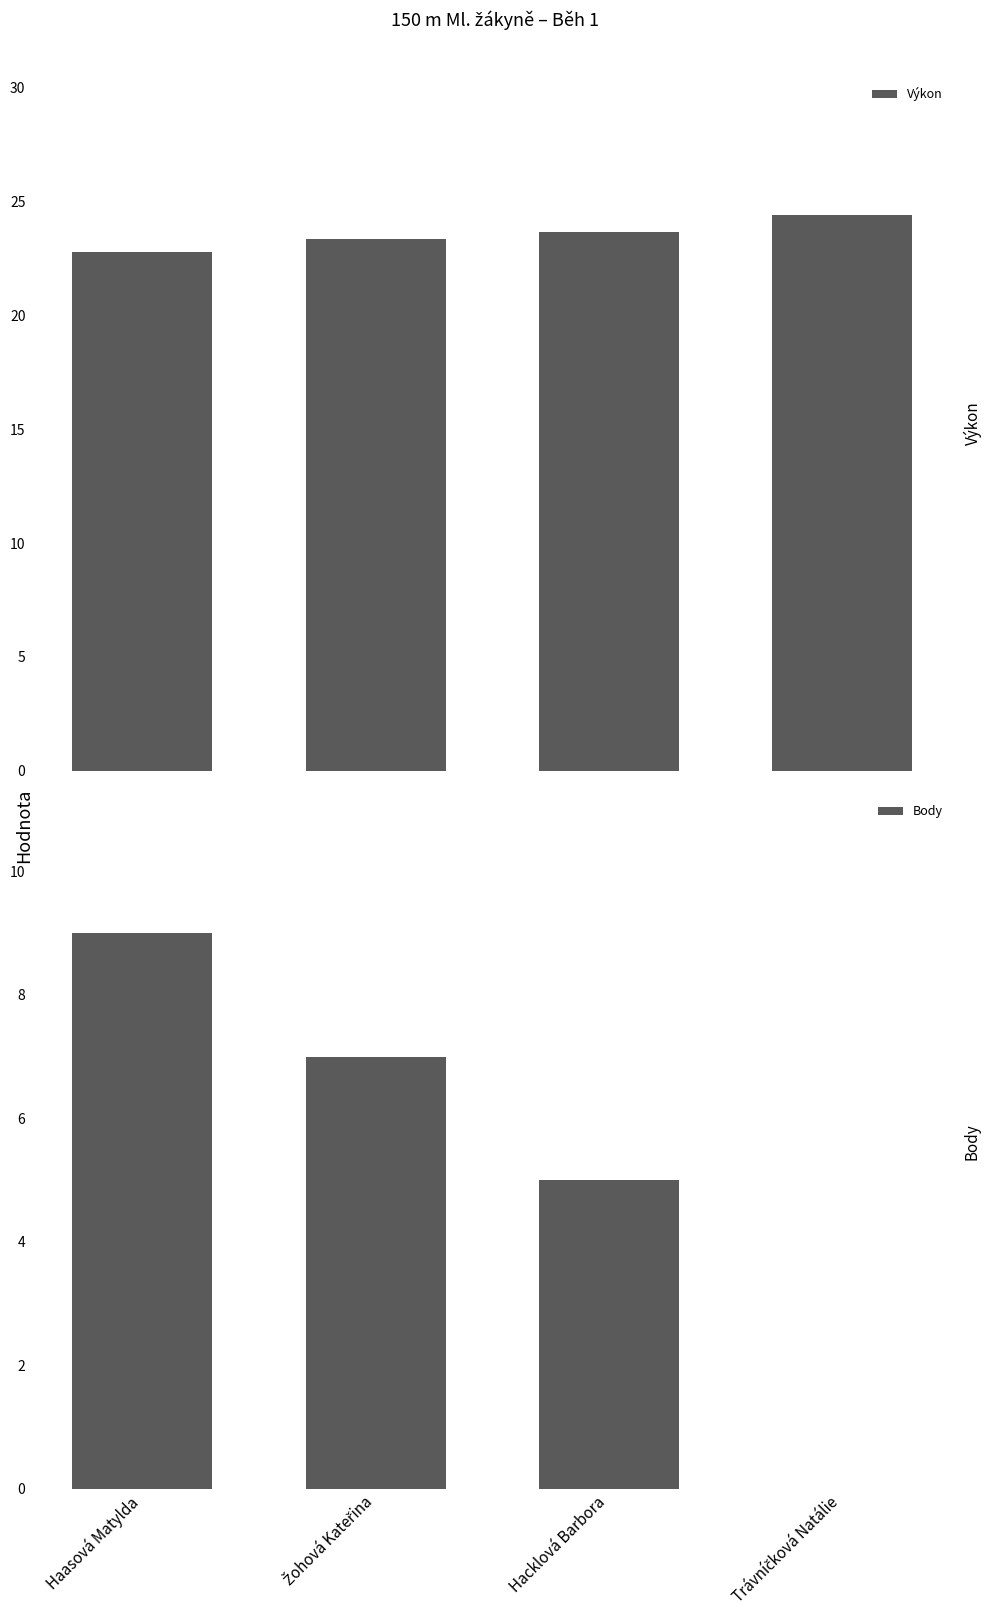

Rank the categories by Výkon value from lowest to highest.

Haasová Matylda, Žohová Kateřina, Hacklová Barbora, Trávníčková Natálie